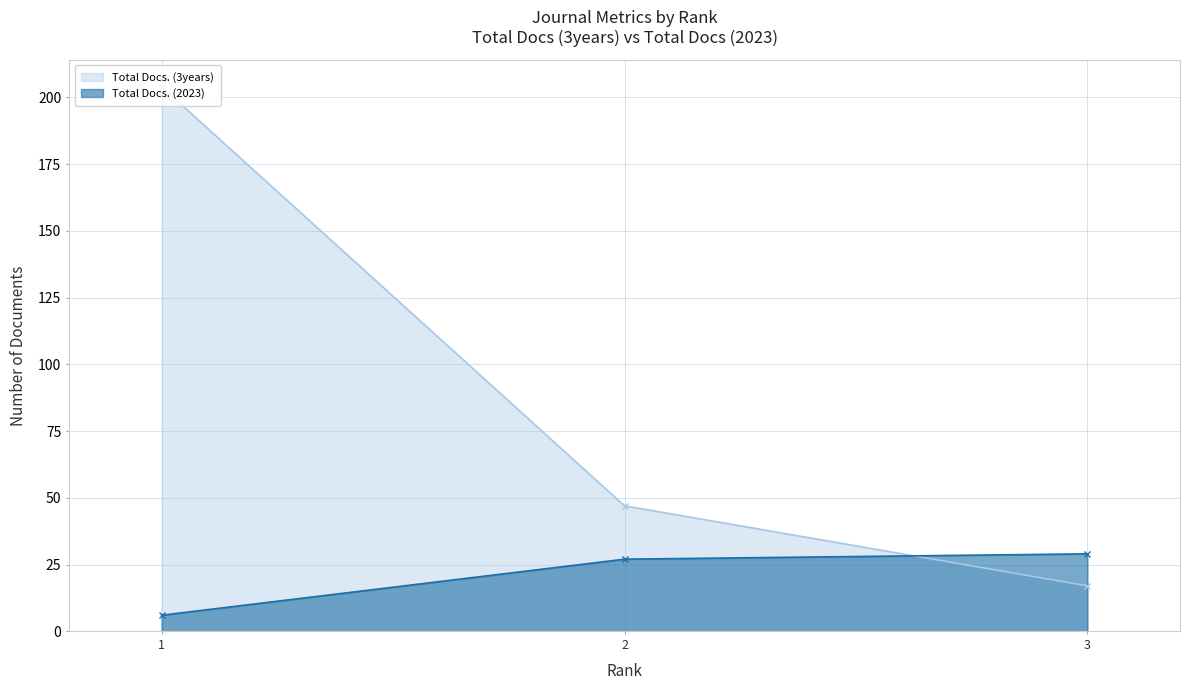

The Total Docs. (2023) series shows 43 at 3. True or false?

False